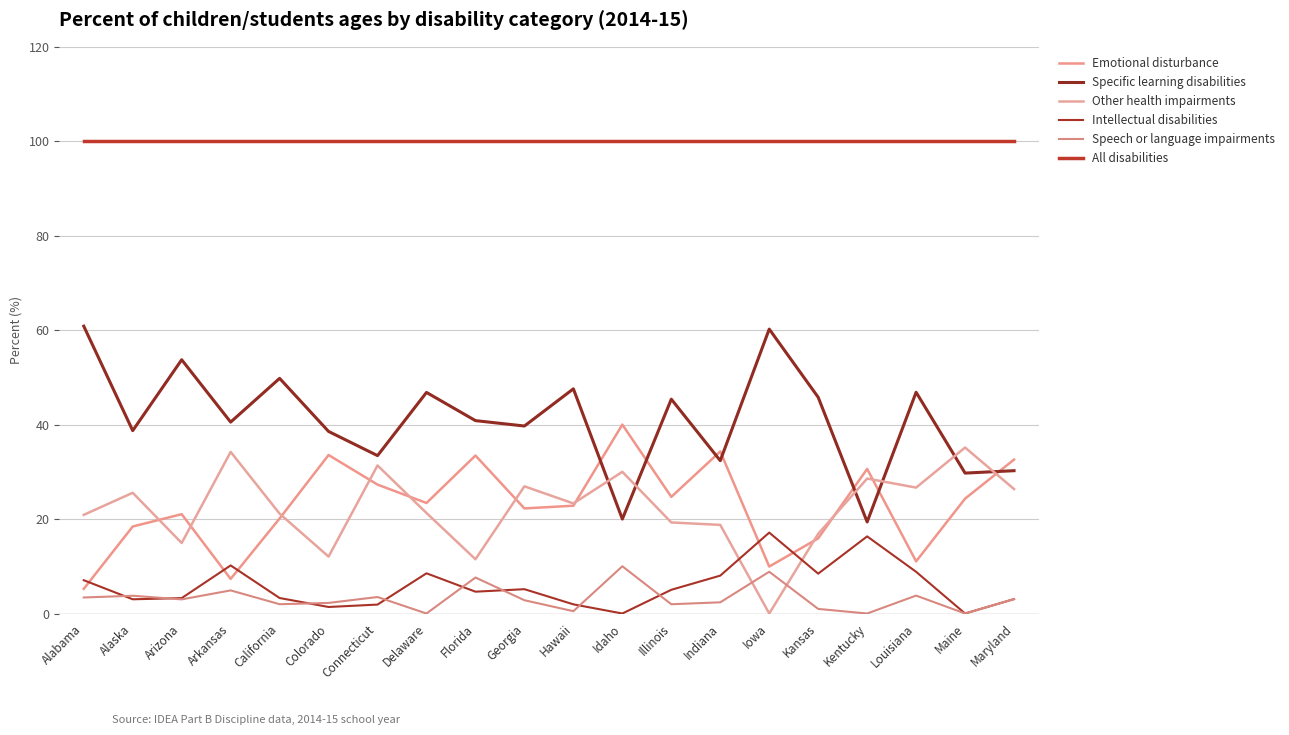

What value does the All disabilities series have at Illinois?

100.0